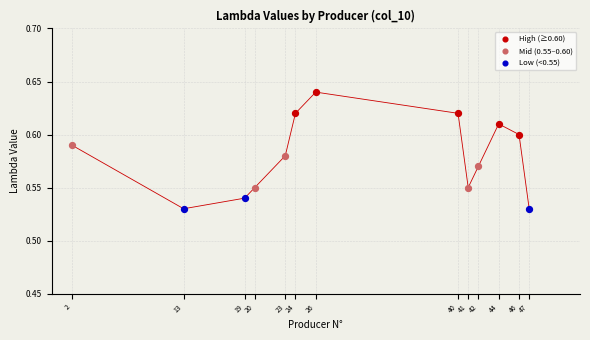

Which series reaches the minimum Y coordinate?

Low (<0.55)